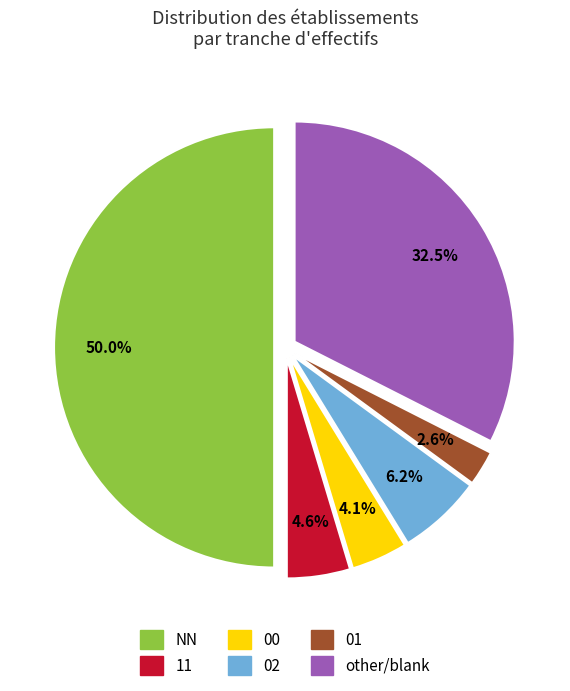

Rank the categories by value from highest to lowest.

NN, other, 02, 11, 00, 01